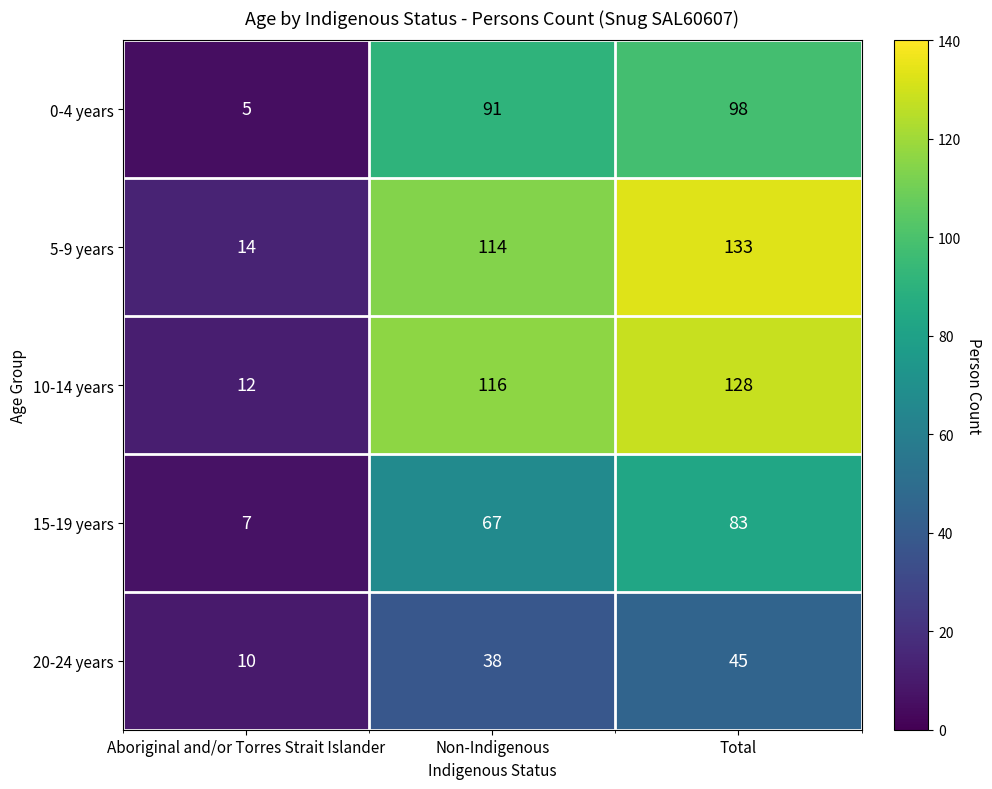

Which series has the largest range (max minus min)?

5-9 years